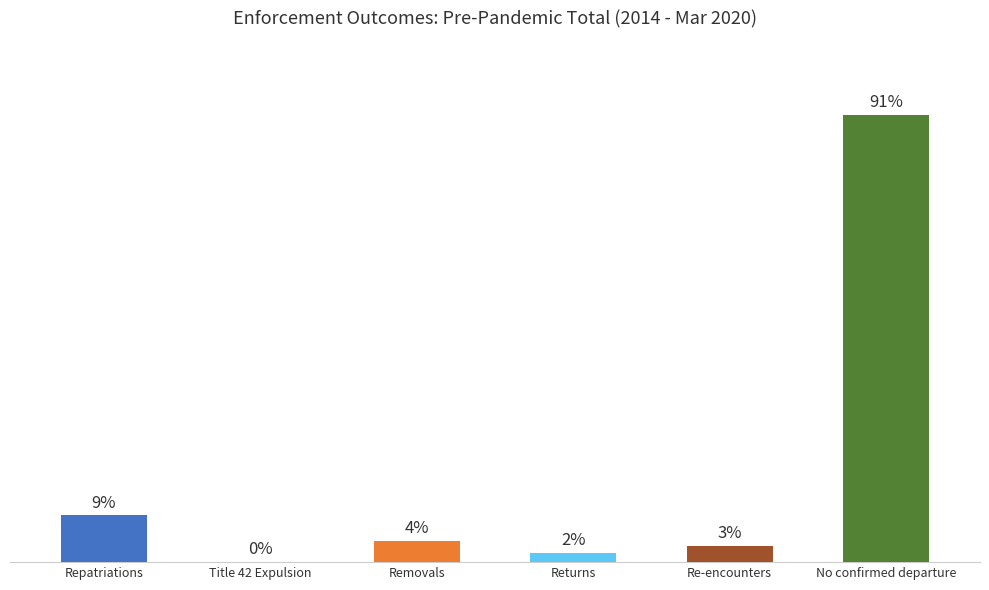

Rank the categories by value from lowest to highest.

Title 42 Expulsion, Returns, Re-encounters, Removals, Repatriations, No confirmed departure